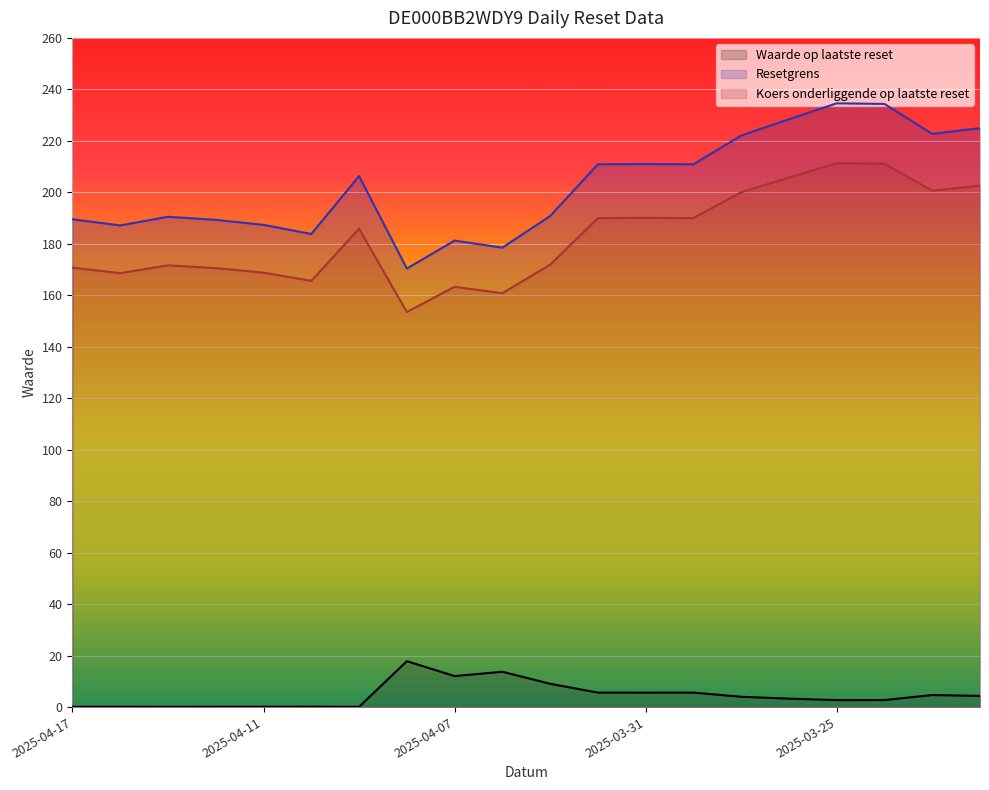

What is the difference between the second highest and minimum values in the Koers onderliggende op laatste reset series?

57.6